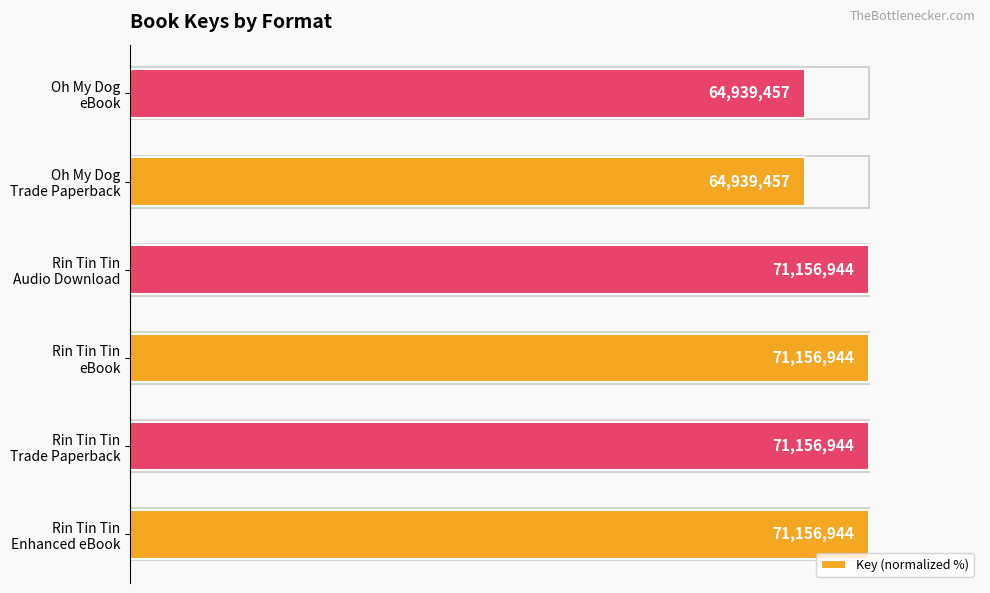

Does the chart contain stacked bars?

No